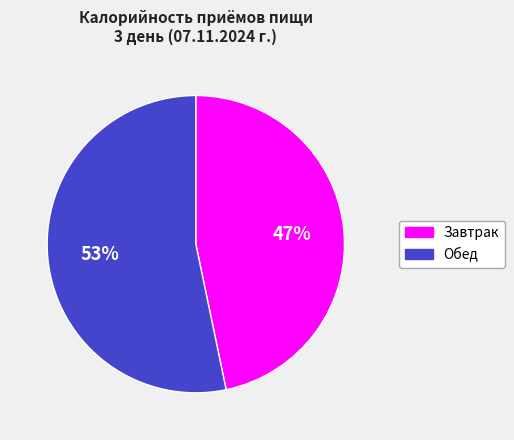

Does Завтрак represent more than half of the total?

No